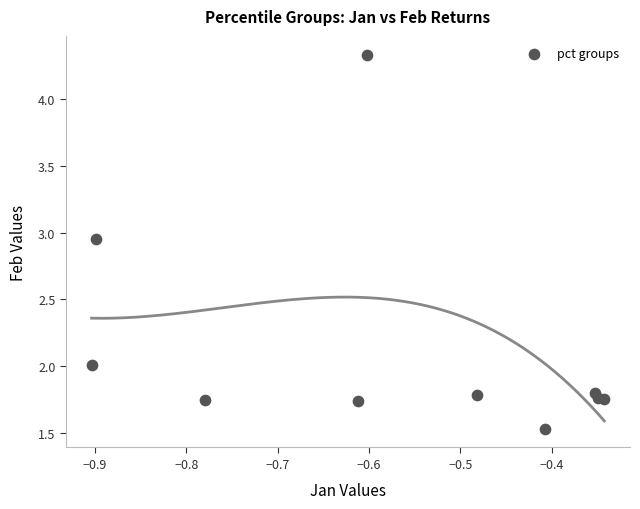

What is the average X value?

-0.6